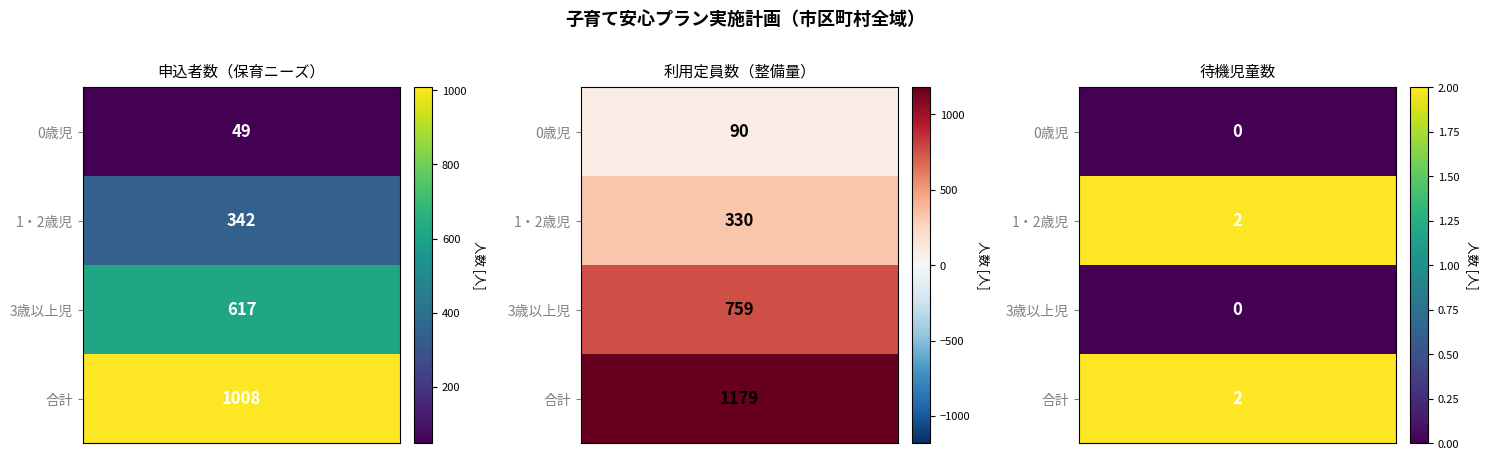

At which category does the chart reach its minimum across all series?

0歳児